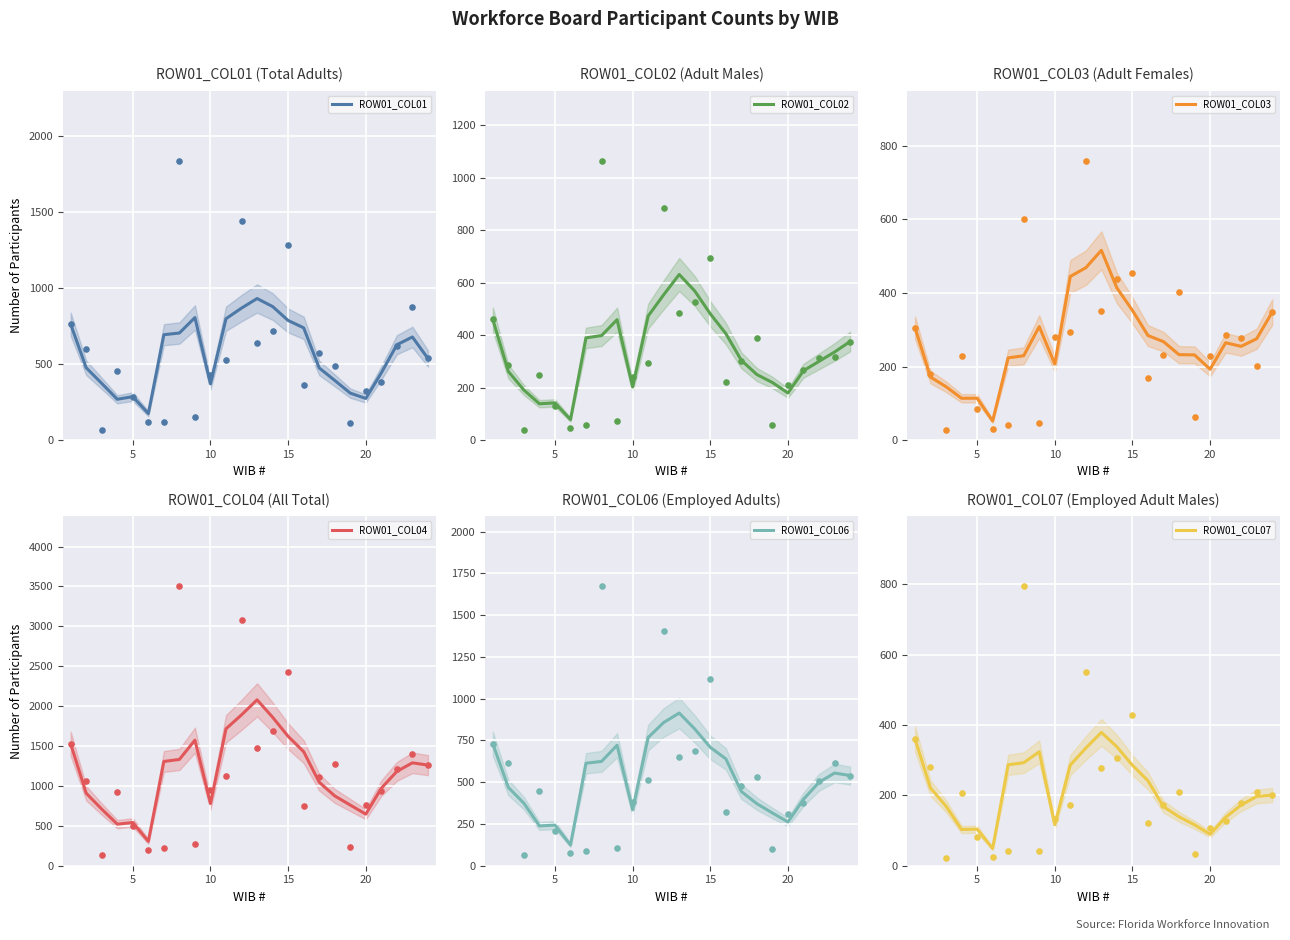

Which series has the largest total across all categories?

ROW01_COL04